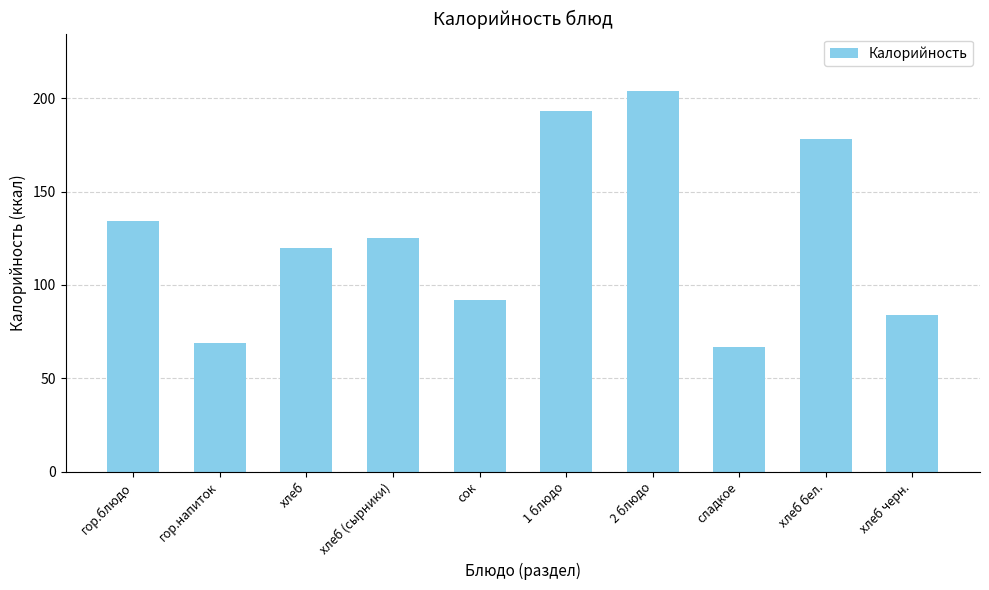

Which category has the lowest value across all series?

сладкое